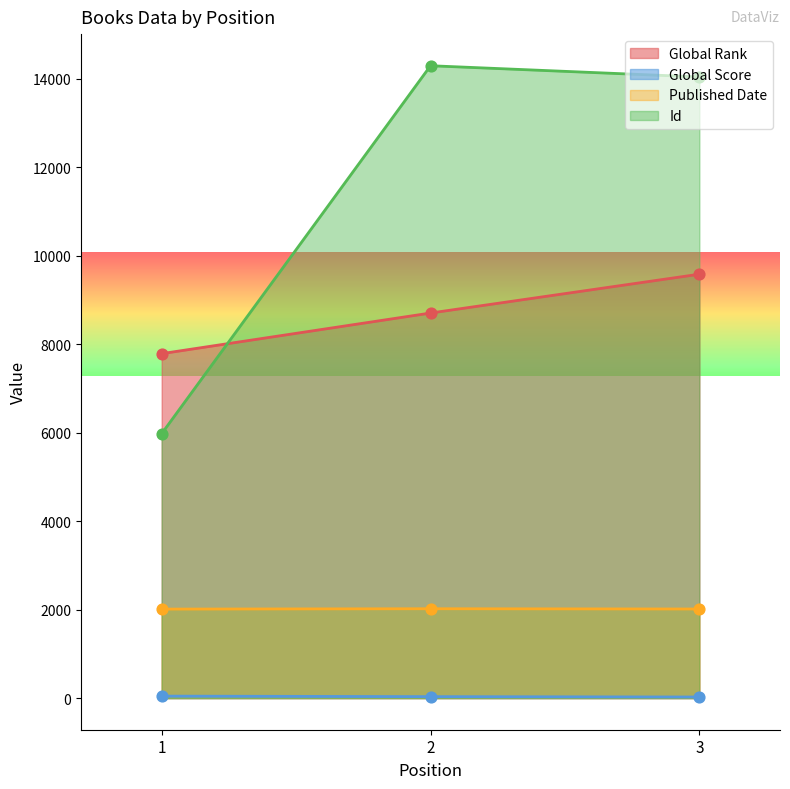

What is the total value across all series at 1?

15821